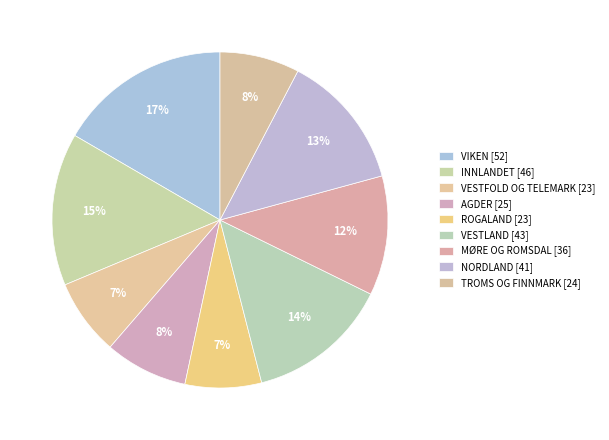

How many segments does this pie chart have?

9